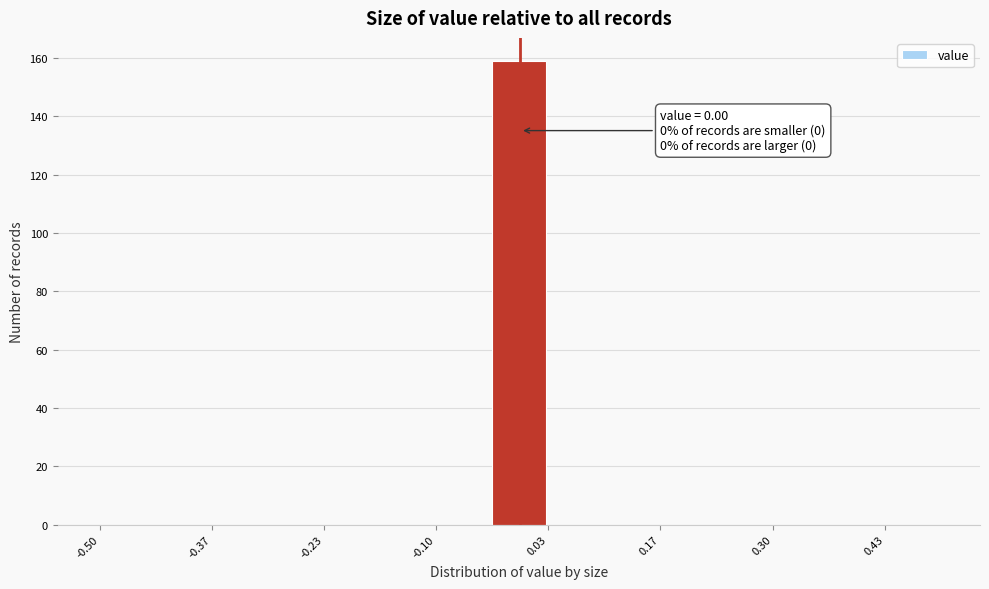

Read against the x-axis, roughly where is the centre of the tallest bar?

0.00